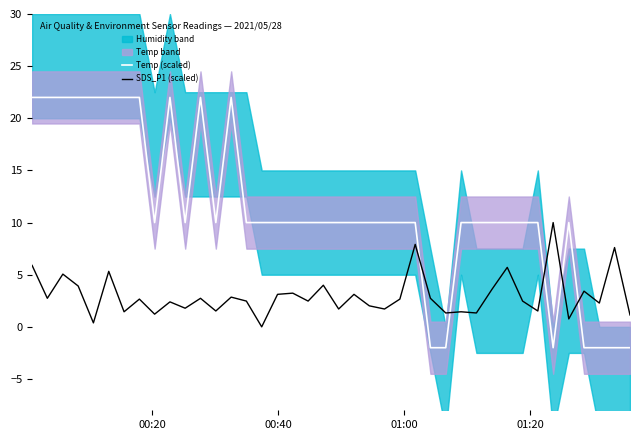

How many values in Temp (scaled) are below zero?

7